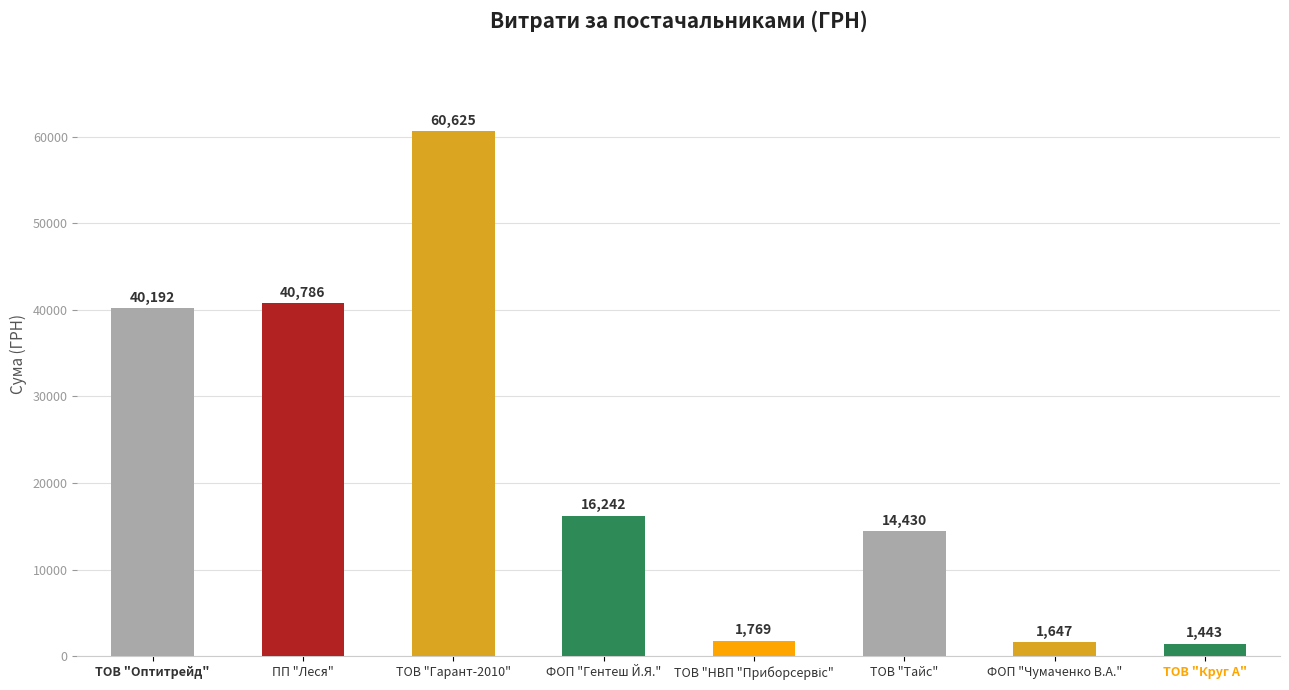

How many bars are there in total?

8